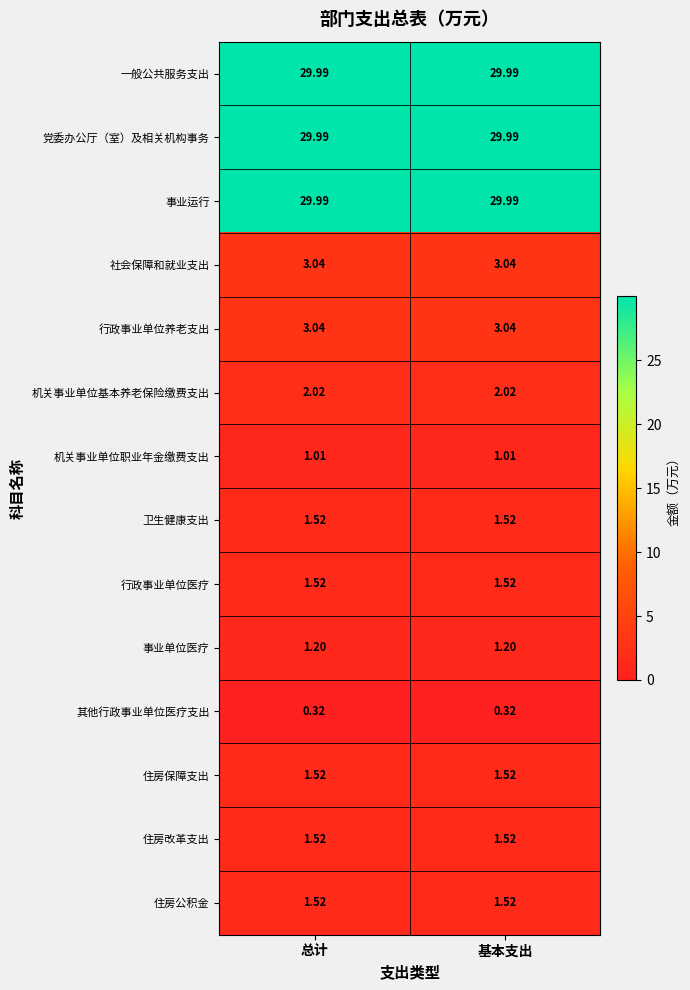

Is the value of 社会保障和就业支出 at 总计 greater than the value of 党委办公厅（室）及相关机构事务 at 总计?

No